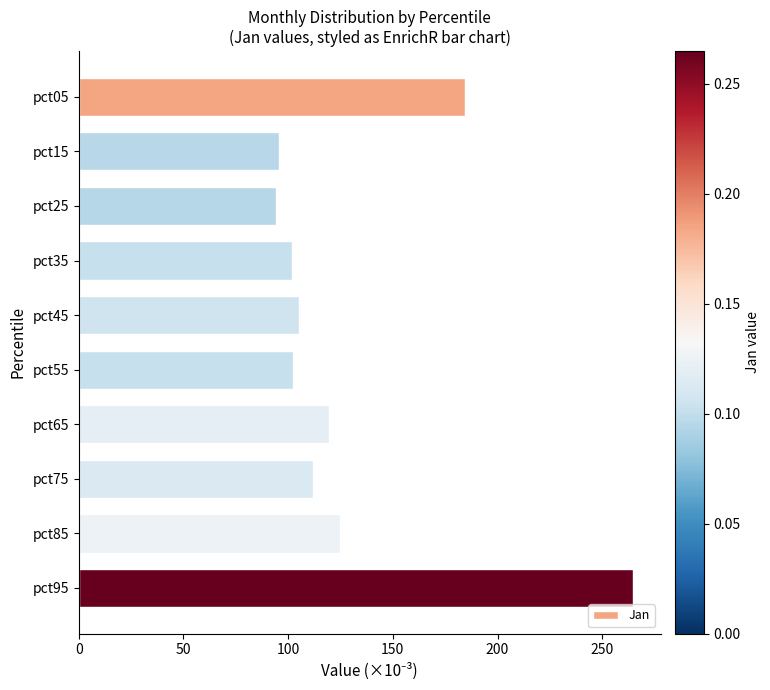

Between pct15 and pct95, which is larger?

pct95